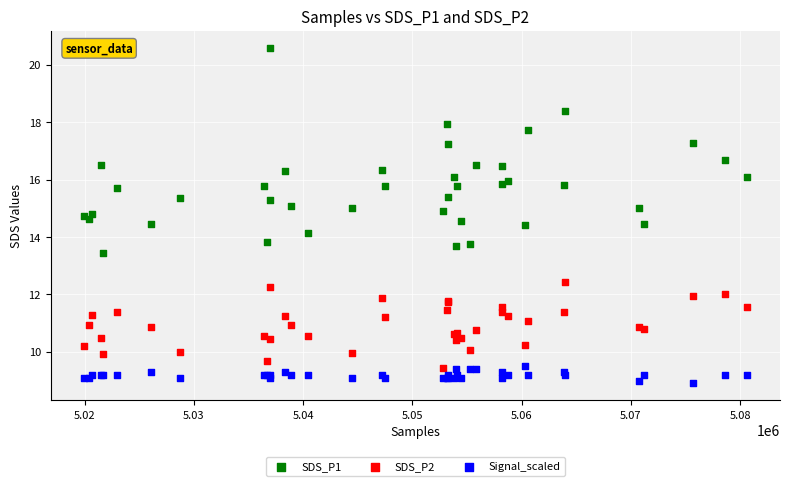

What is the X range (max minus min) for the scatter plot?

60674.0